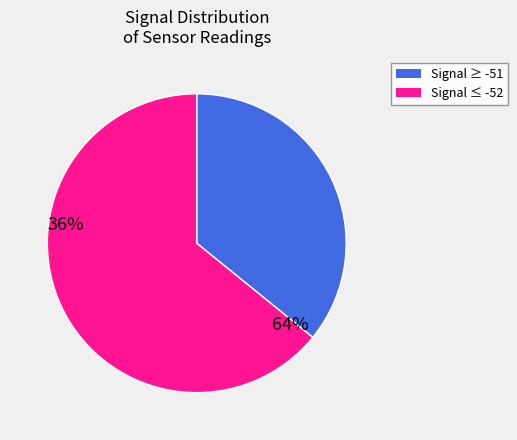

Count the number of slices in the pie.

2